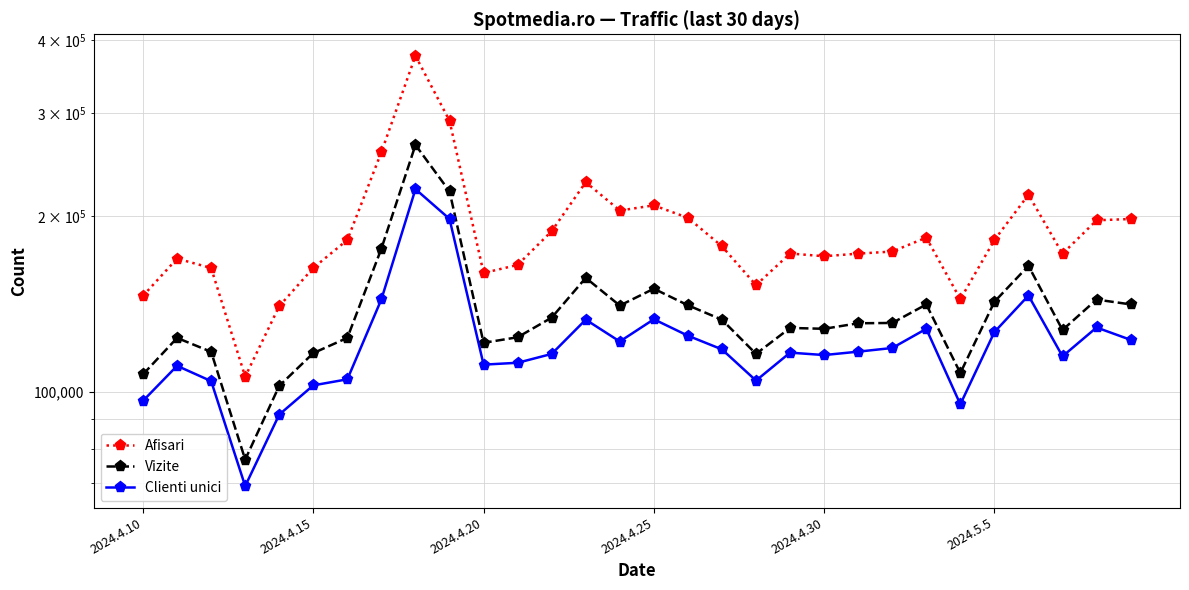

Which series changed the most between 2024.4.20 and 15?

Afisari